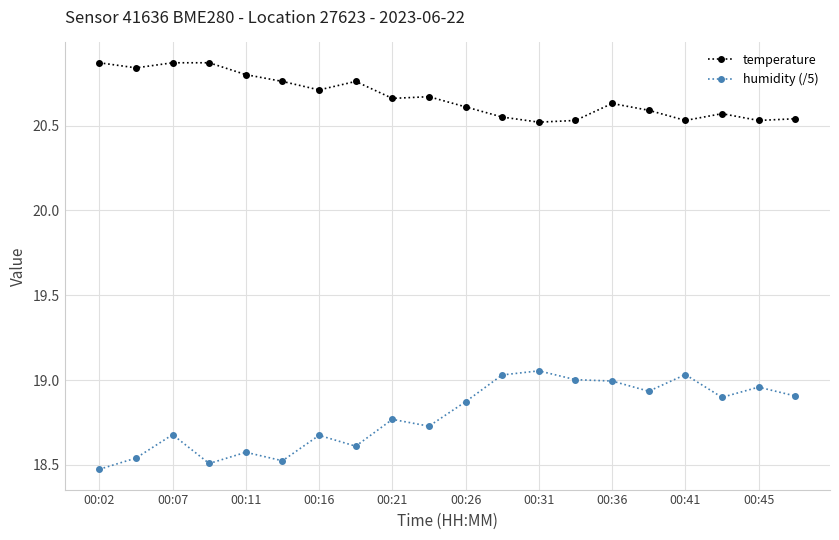

True or false: temperature and humidity (/5) intersect in this chart.

False